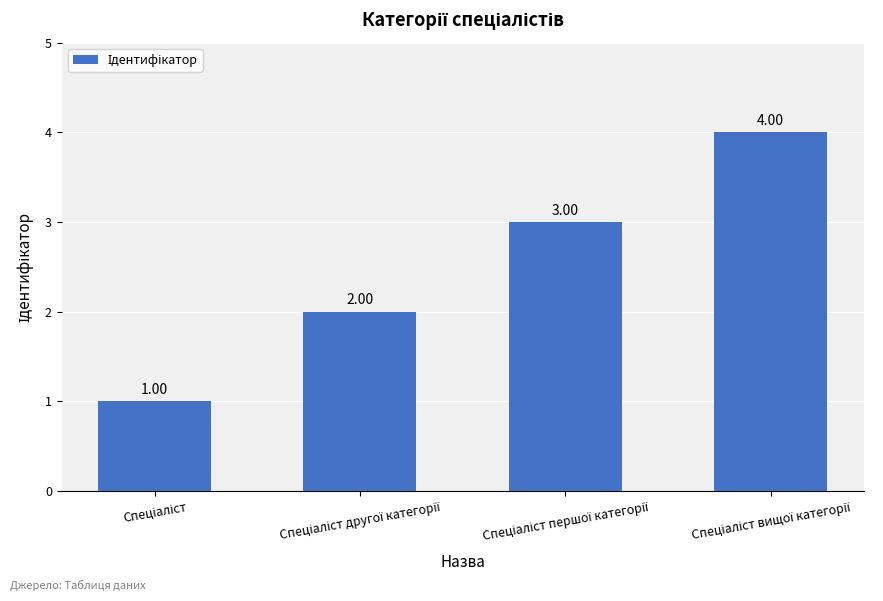

Reading left to right, transcribe all the data shown in this chart.

1	2	3	4